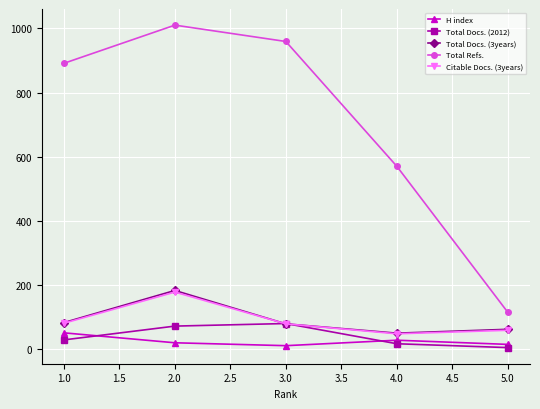

What is the maximum value shown in the chart?

1010